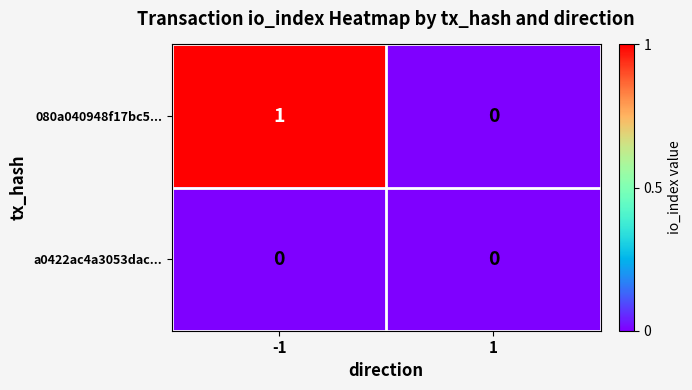

Which label corresponds to the largest value in the chart?

-1